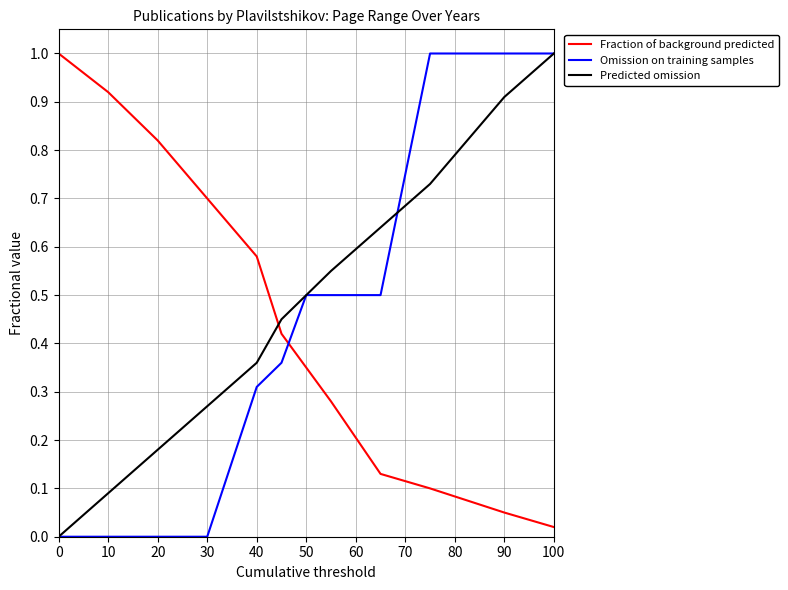

What is the greatest value displayed?

1.0